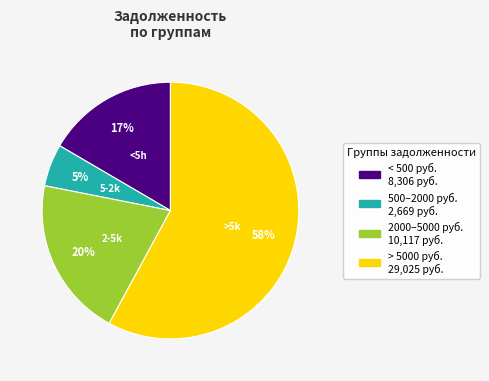

Is there a majority slice in this chart?

Yes